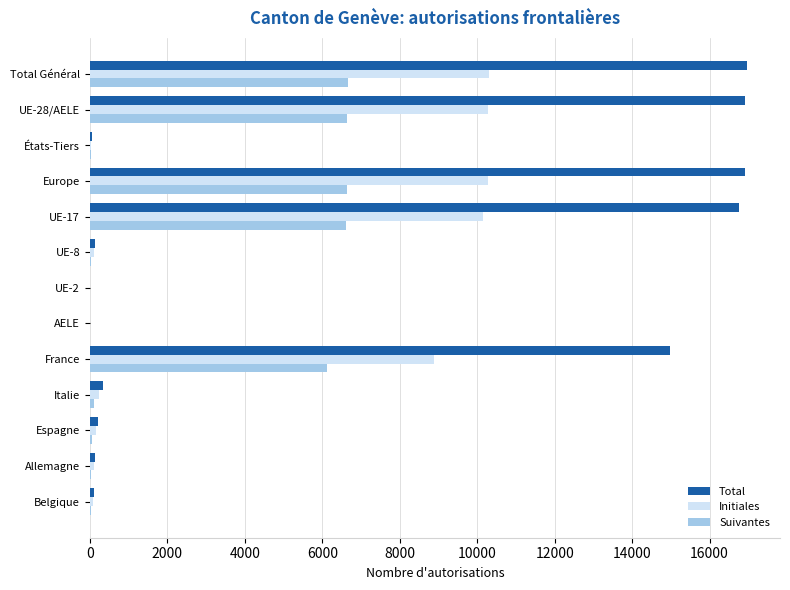

Is the value of Total at UE-8 greater than the value of Suivantes at UE-28/AELE?

No